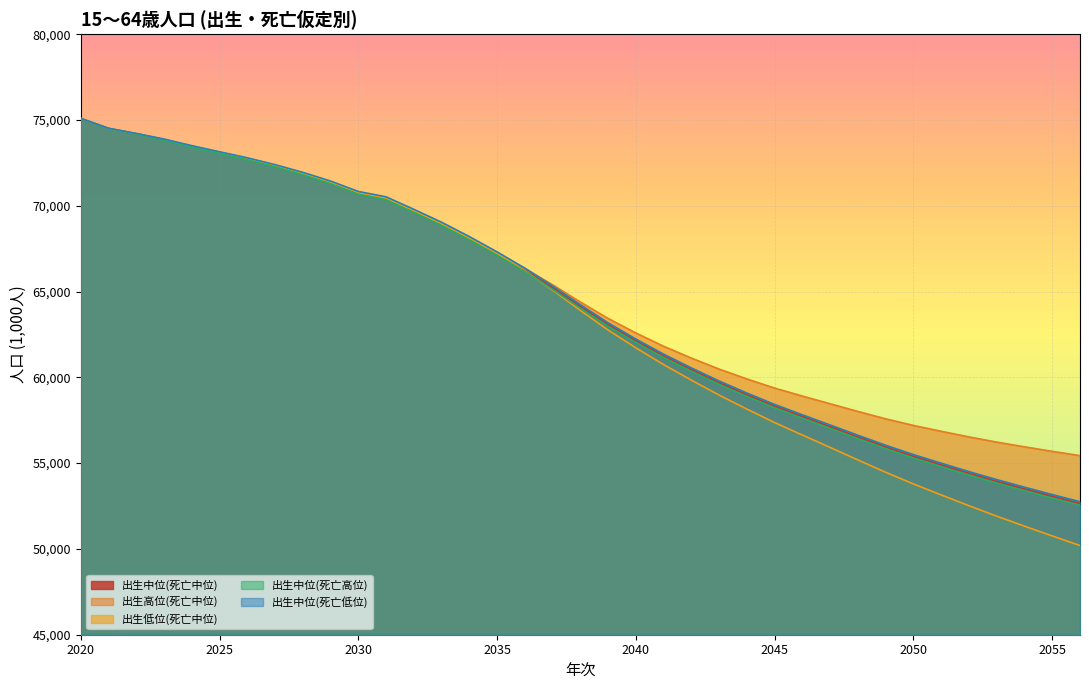

What is the total value across all series at 2048?

282771.3